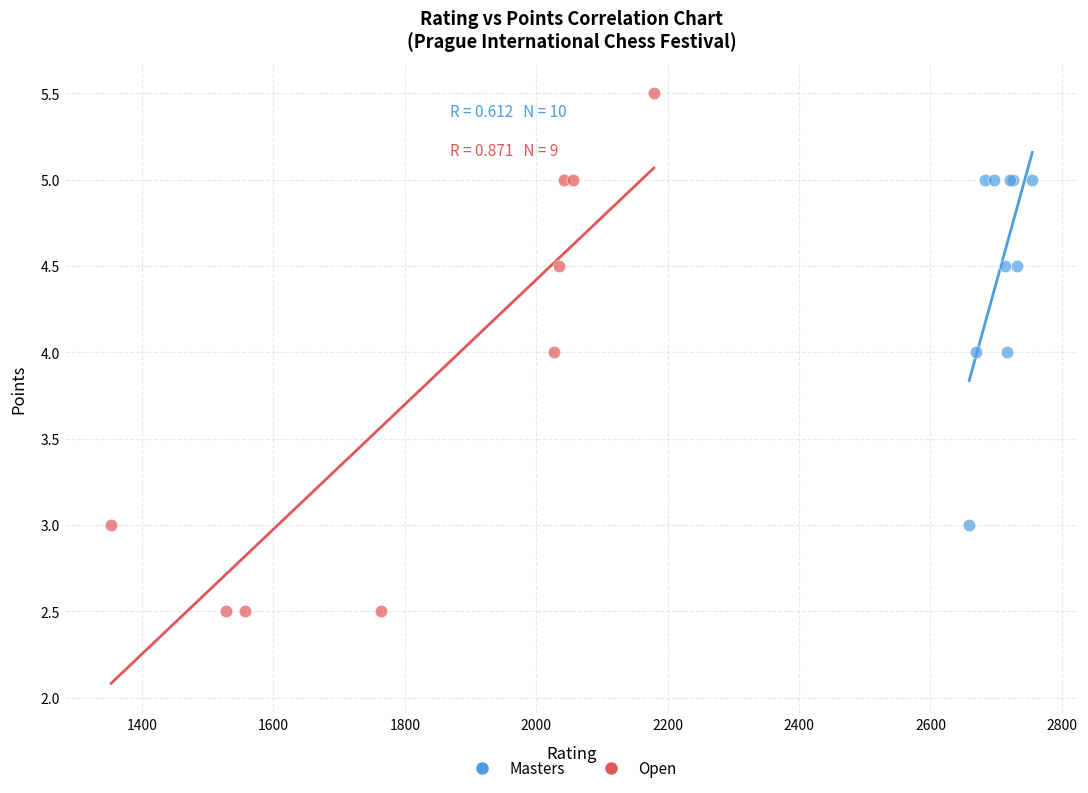

Which series has the widest spread of Y values?

Open